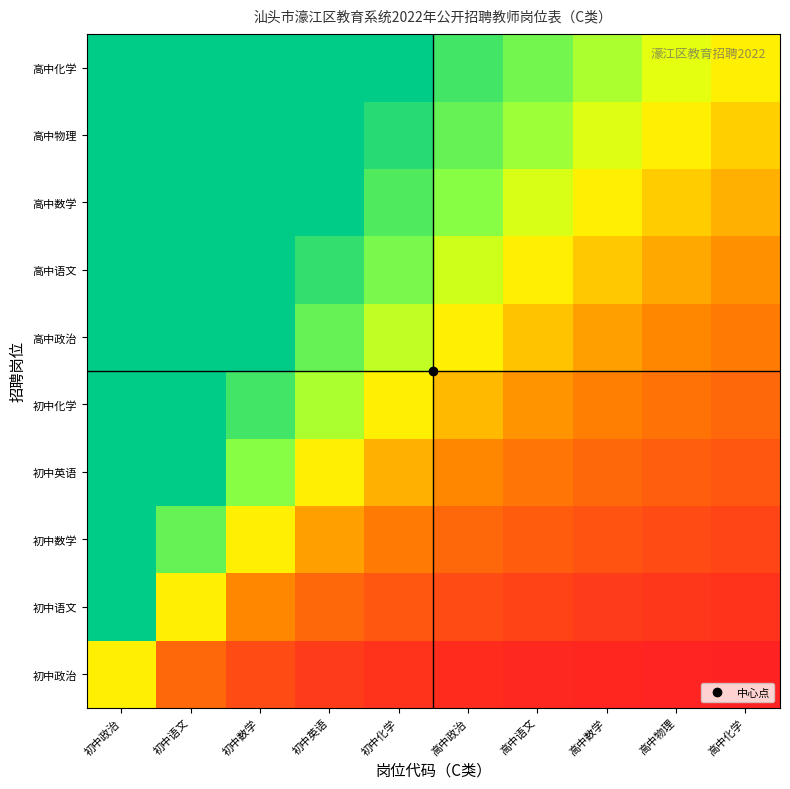

Reading right to left, what are all the values shown in this chart?

初中政治: 高中化学=0.1	高中物理=0.1	高中数学=0.1	高中语文=0.1	高中政治=0.2	初中化学=0.2	初中英语=0.2	初中数学=0.3	初中语文=0.5	初中政治=1.0
初中语文: 高中化学=0.2	高中物理=0.2	高中数学=0.2	高中语文=0.3	高中政治=0.3	初中化学=0.4	初中英语=0.5	初中数学=0.7	初中语文=1.0	初中政治=2.0
初中数学: 高中化学=0.3	高中物理=0.3	高中数学=0.4	高中语文=0.4	高中政治=0.5	初中化学=0.6	初中英语=0.8	初中数学=1.0	初中语文=1.5	初中政治=2.0
初中英语: 高中化学=0.4	高中物理=0.4	高中数学=0.5	高中语文=0.6	高中政治=0.7	初中化学=0.8	初中英语=1.0	初中数学=1.3	初中语文=2.0	初中政治=2.0
初中化学: 高中化学=0.5	高中物理=0.6	高中数学=0.6	高中语文=0.7	高中政治=0.8	初中化学=1.0	初中英语=1.2	初中数学=1.7	初中语文=2.0	初中政治=2.0
高中政治: 高中化学=0.6	高中物理=0.7	高中数学=0.8	高中语文=0.9	高中政治=1.0	初中化学=1.2	初中英语=1.5	初中数学=2.0	初中语文=2.0	初中政治=2.0
高中语文: 高中化学=0.7	高中物理=0.8	高中数学=0.9	高中语文=1.0	高中政治=1.2	初中化学=1.4	初中英语=1.8	初中数学=2.0	初中语文=2.0	初中政治=2.0
高中数学: 高中化学=0.8	高中物理=0.9	高中数学=1.0	高中语文=1.1	高中政治=1.3	初中化学=1.6	初中英语=2.0	初中数学=2.0	初中语文=2.0	初中政治=2.0
高中物理: 高中化学=0.9	高中物理=1.0	高中数学=1.1	高中语文=1.3	高中政治=1.5	初中化学=1.8	初中英语=2.0	初中数学=2.0	初中语文=2.0	初中政治=2.0
高中化学: 高中化学=1.0	高中物理=1.1	高中数学=1.2	高中语文=1.4	高中政治=1.7	初中化学=2.0	初中英语=2.0	初中数学=2.0	初中语文=2.0	初中政治=2.0